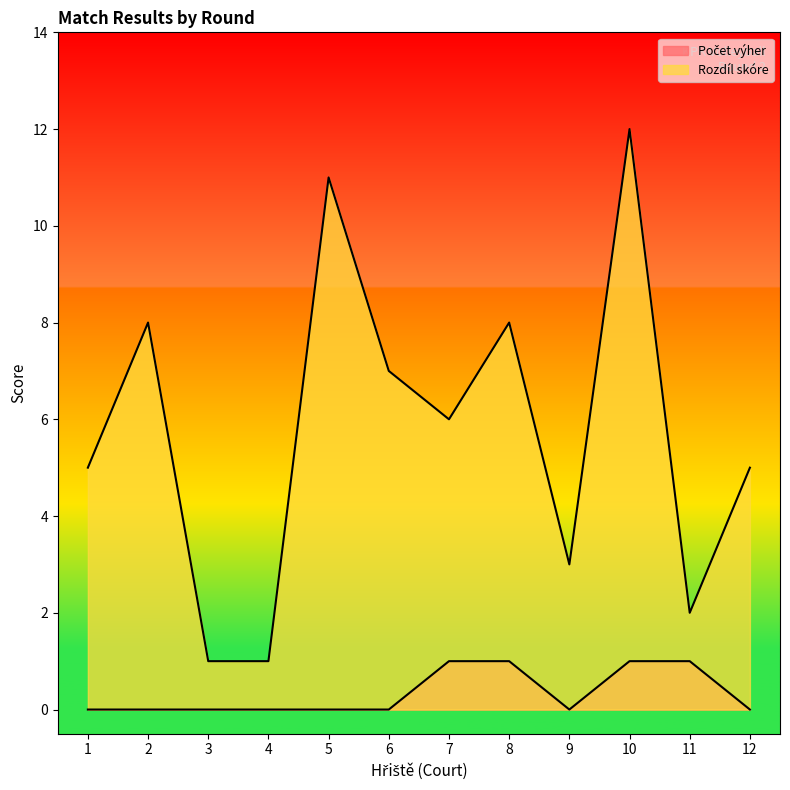

Reading left to right, transcribe all the data shown in this chart.

Počet výher: 1=0	2=0	3=0	4=0	5=0	6=0	7=1	8=1	9=0	10=1	11=1	12=0
Rozdíl skóre: 1=5	2=8	3=1	4=1	5=11	6=7	7=6	8=8	9=3	10=12	11=2	12=5